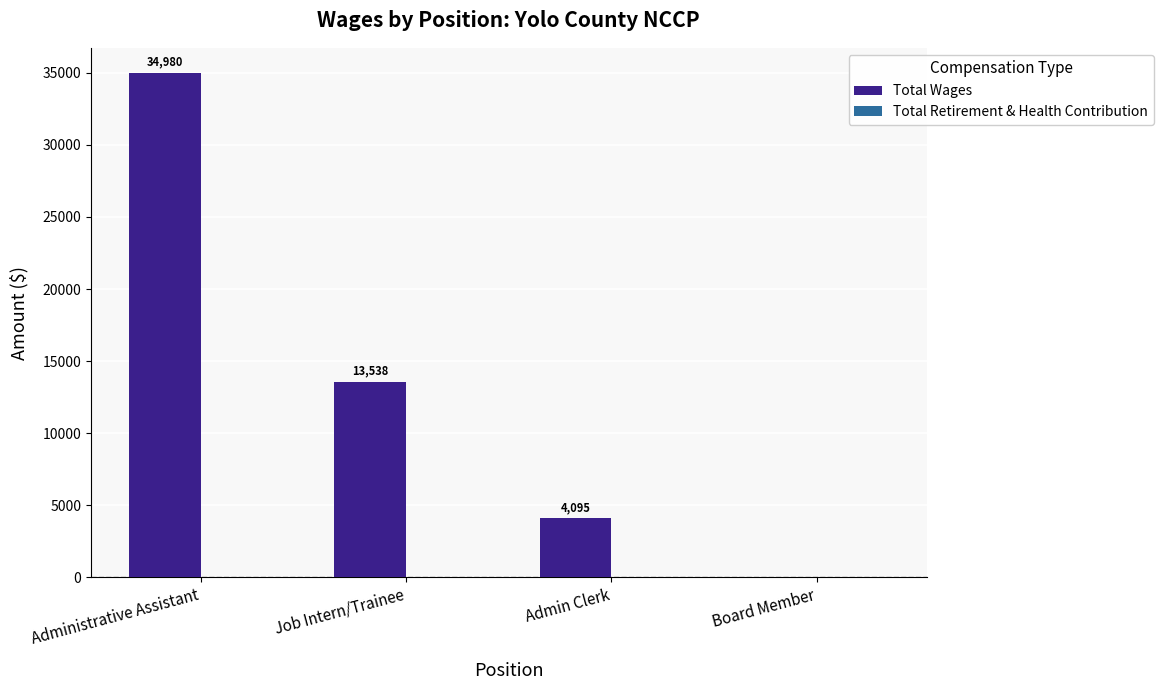

The chart shows a value of 13538 at Job Intern/Trainee. True or false?

True